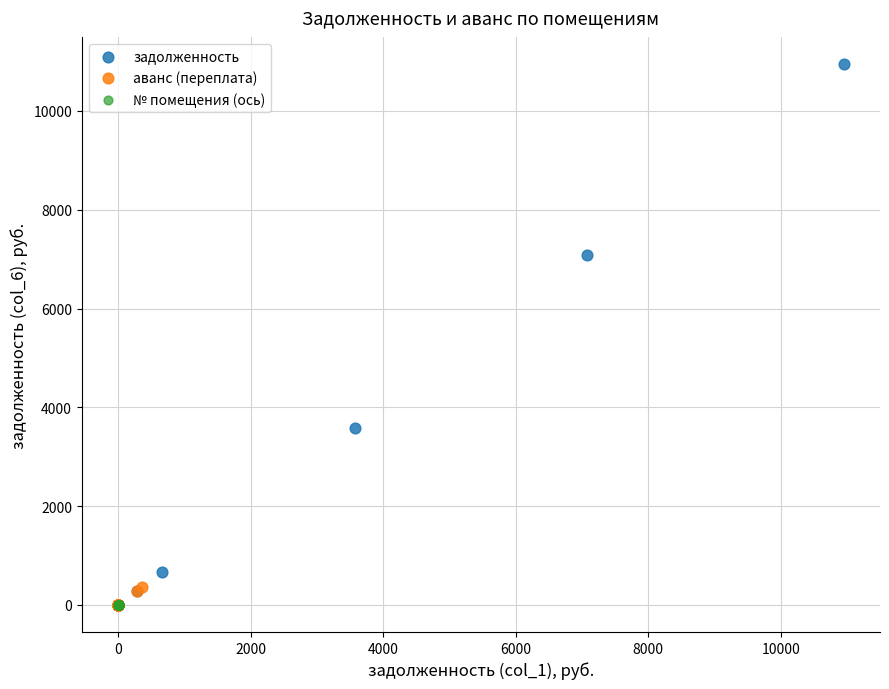

Which series contains the highest Y value?

задолженность